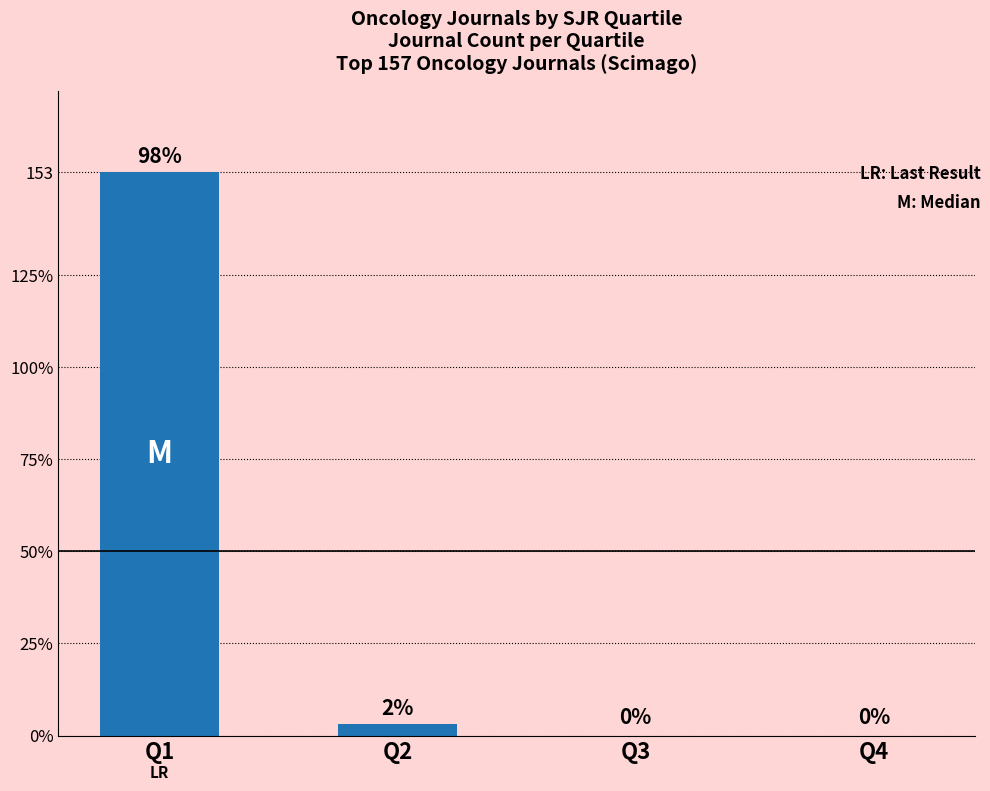

The chart shows a value of 248 at Q1. True or false?

False